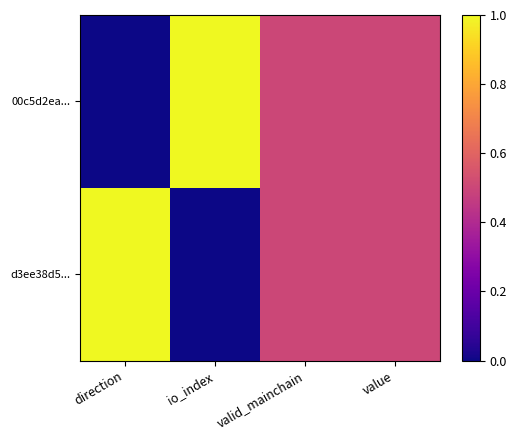

Reading right to left, what are all the values shown in this chart?

00c5d2ea...: value=0.5	valid_mainchain=0.5	io_index=1.0	direction=0.0
d3ee38d5...: value=0.5	valid_mainchain=0.5	io_index=0.0	direction=1.0